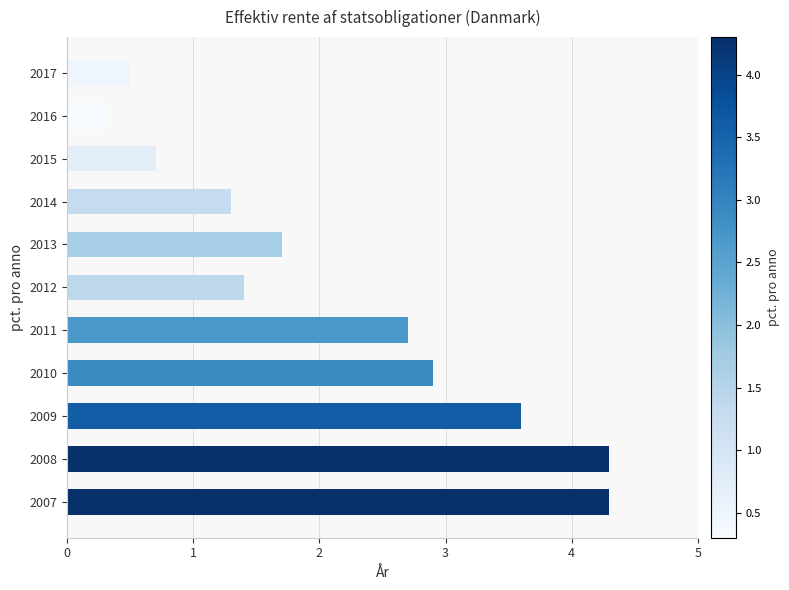

Which category has the lowest value across all series?

2016